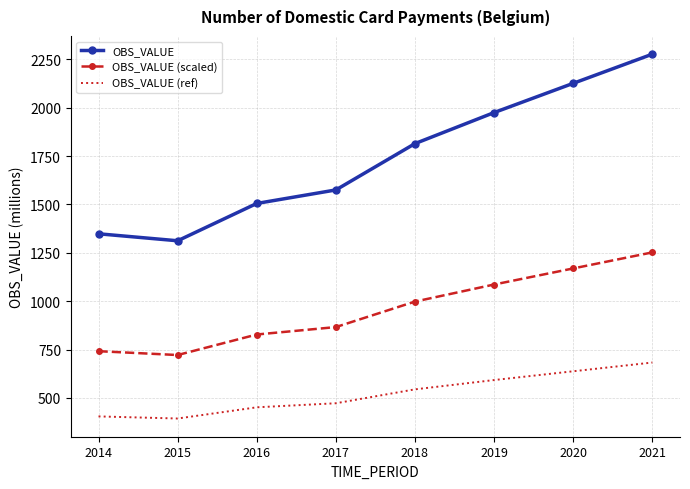

What is the approximate value of OBS_VALUE (ref) at 2015?

393.7